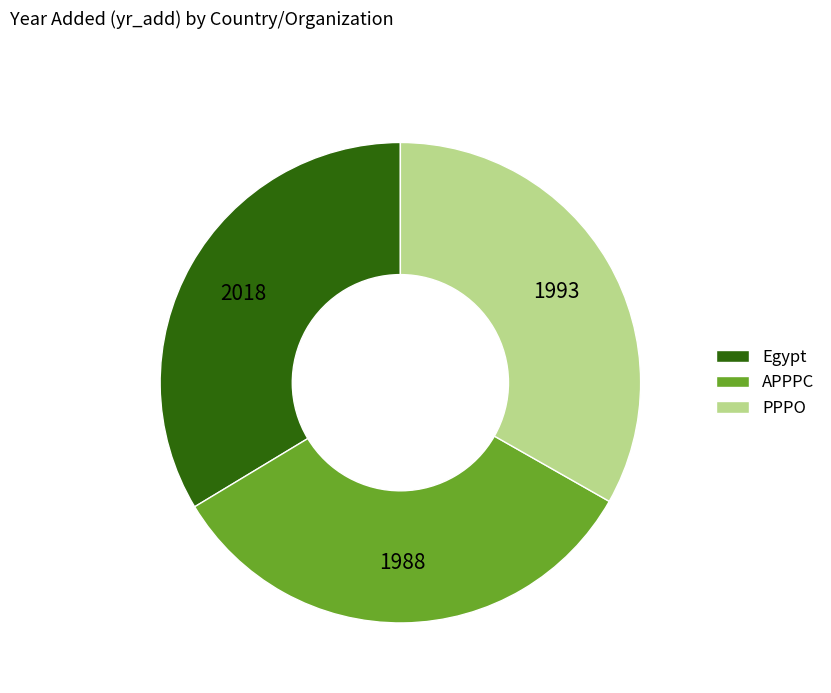

Do Egypt and PPPO together represent more than half of the pie?

Yes